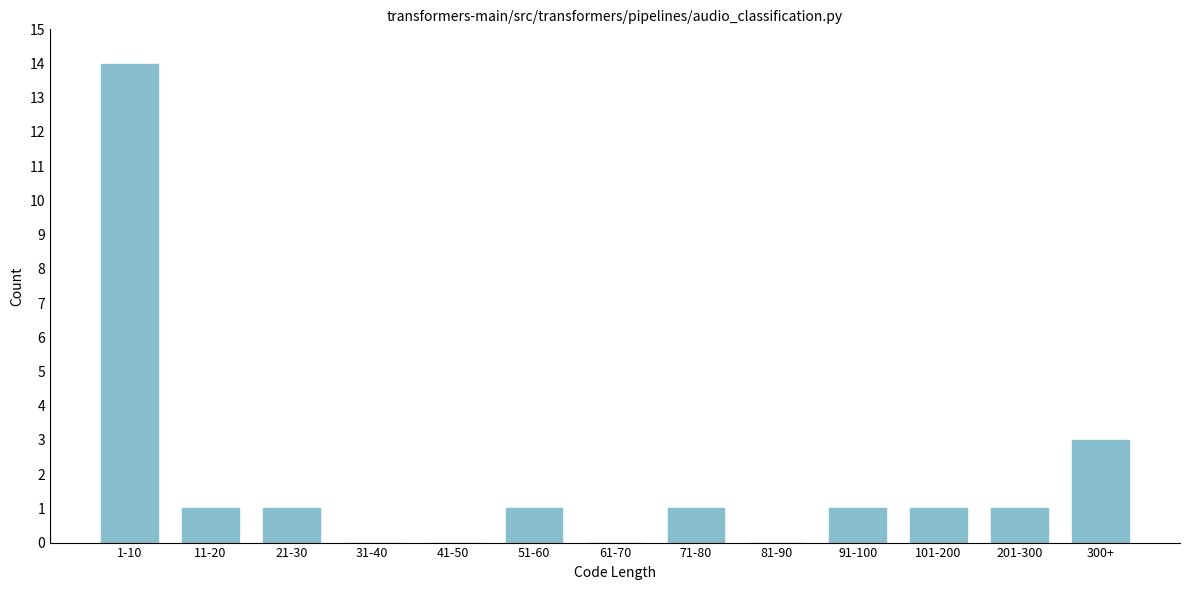

Reading left to right, extract all data points from this chart.

1-10=14	11-20=1	21-30=1	31-40=0	41-50=0	51-60=1	61-70=0	71-80=1	81-90=0	91-100=1	101-200=1	201-300=1	300+=3